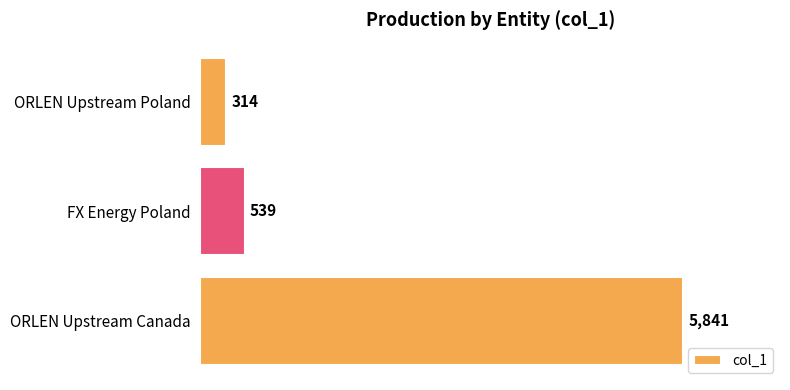

What is the ratio of the value at ORLEN Upstream Poland to the value at FX Energy Poland?

0.6